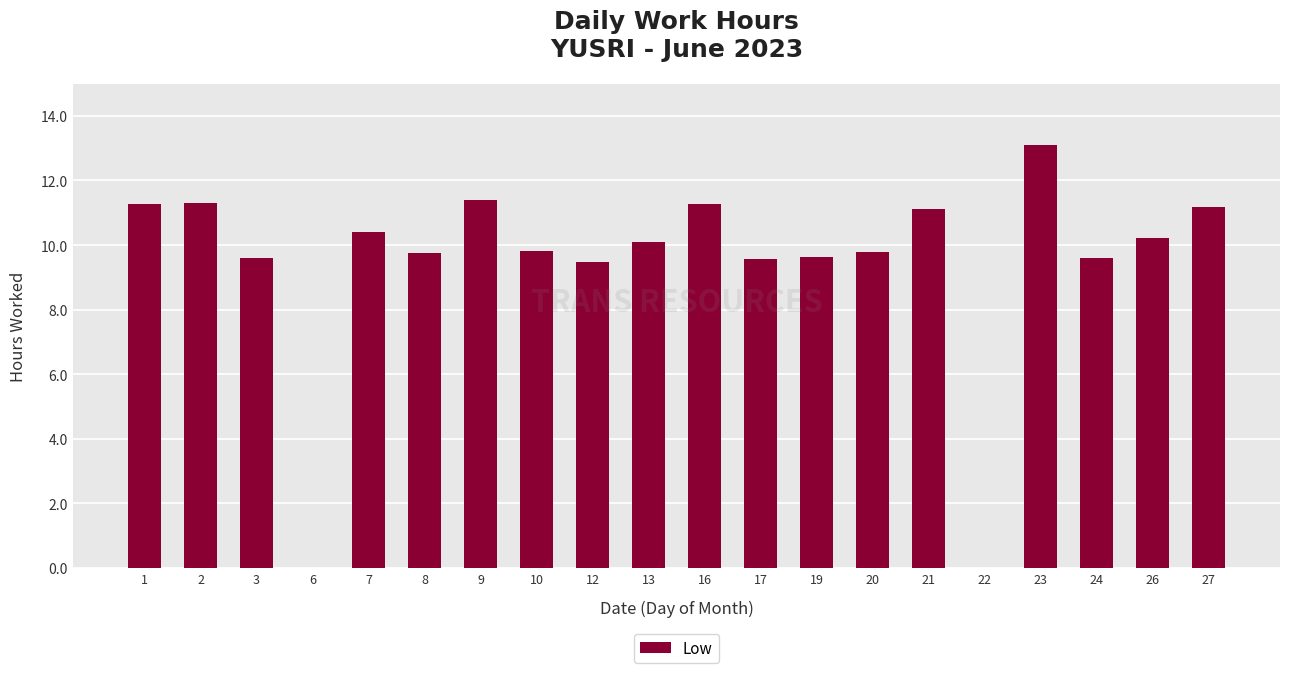

How many distinct data groups are displayed?

1